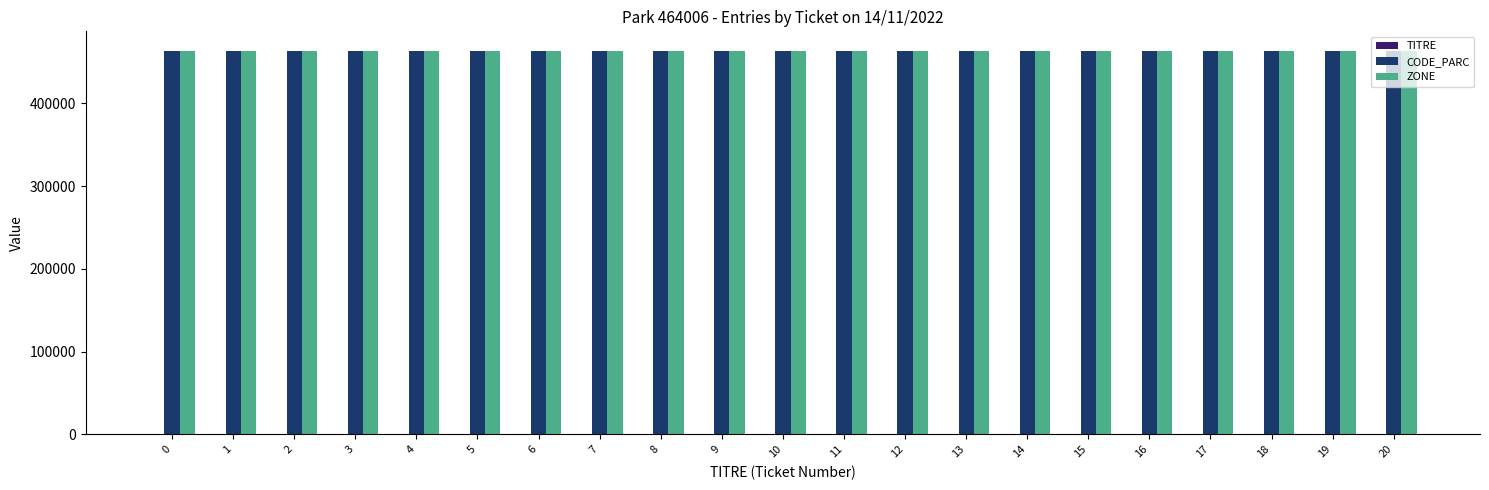

What is the greatest value displayed?

464006